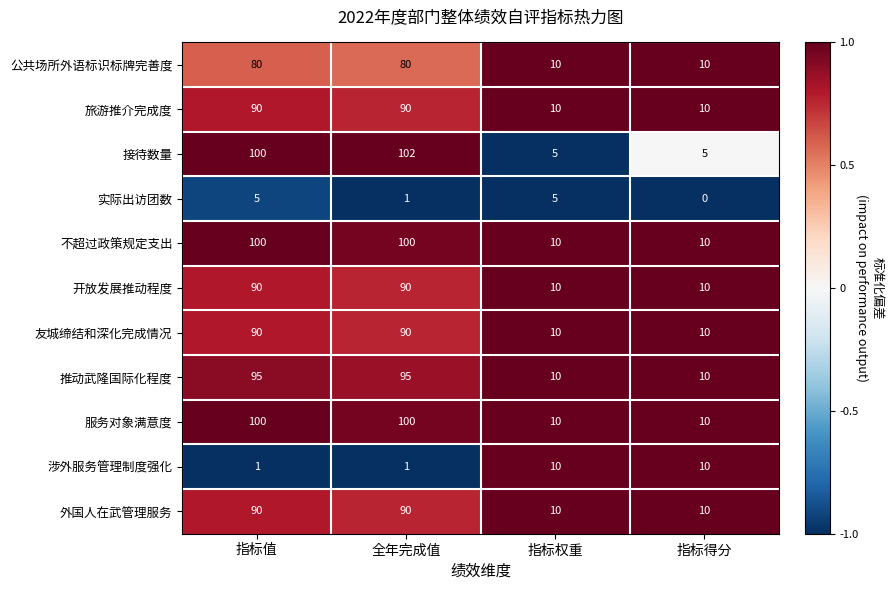

At how many categories does at least one series exceed 0?

4